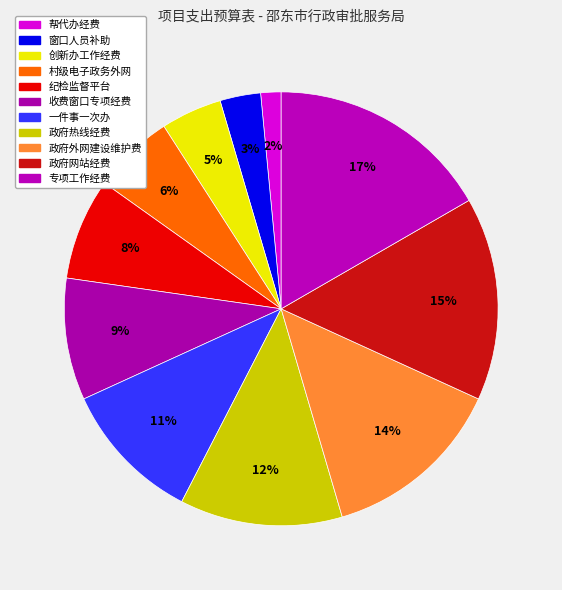

Count the number of slices in the pie.

11